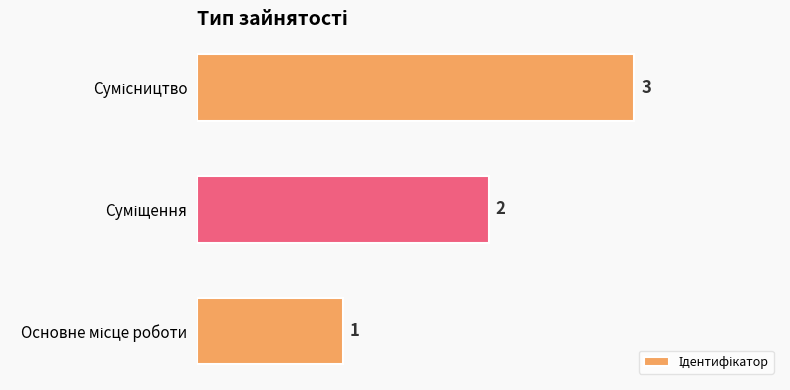

What is the sum of all values?

6